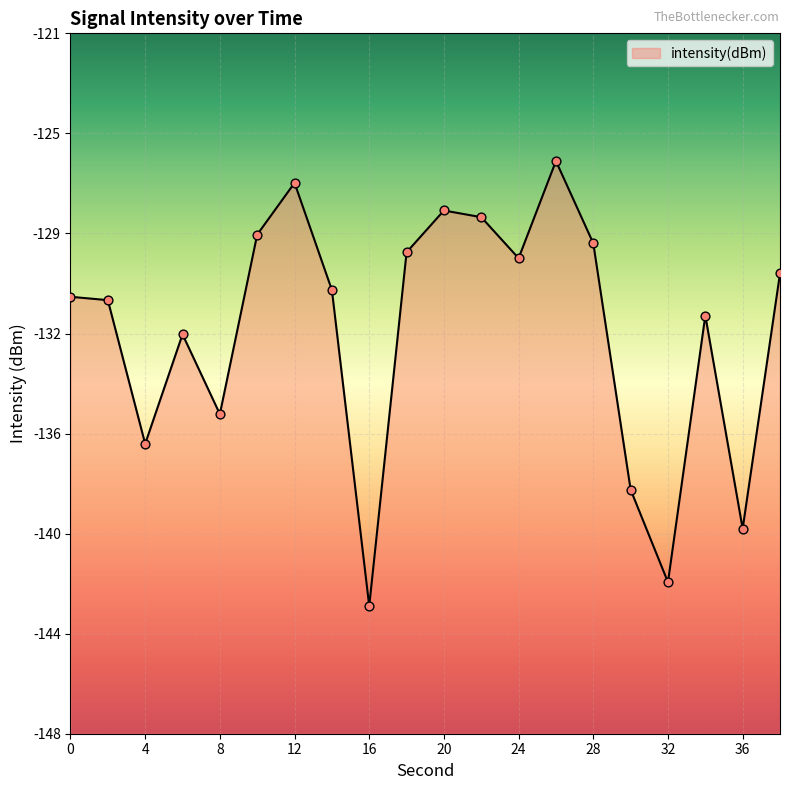

What is the change in value from 20 to 26?

+1.9